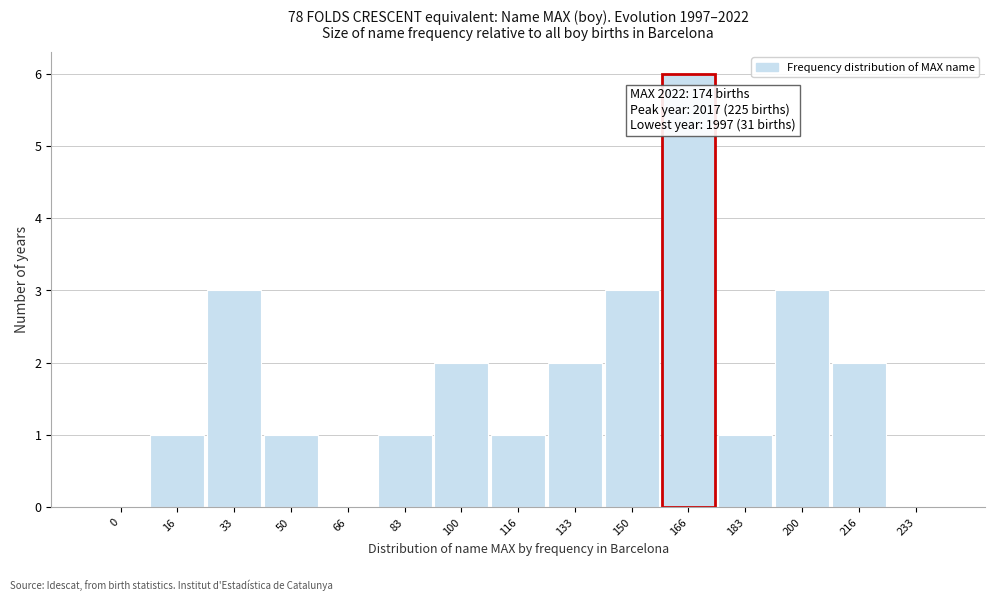

Reading left to right, transcribe all the data shown in this chart.

0=0	16=1	33=3	50=1	66=0	83=1	100=2	116=1	133=2	150=3	166=6	183=1	200=3	216=2	233=0